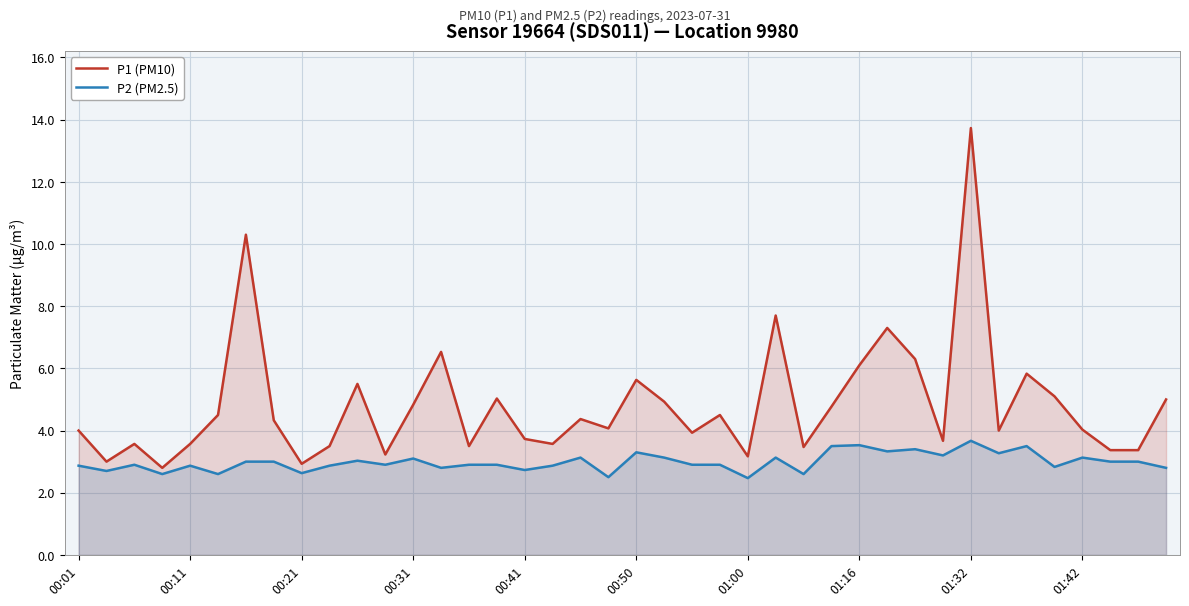

Which series has the largest total across all categories?

P1 (PM10)